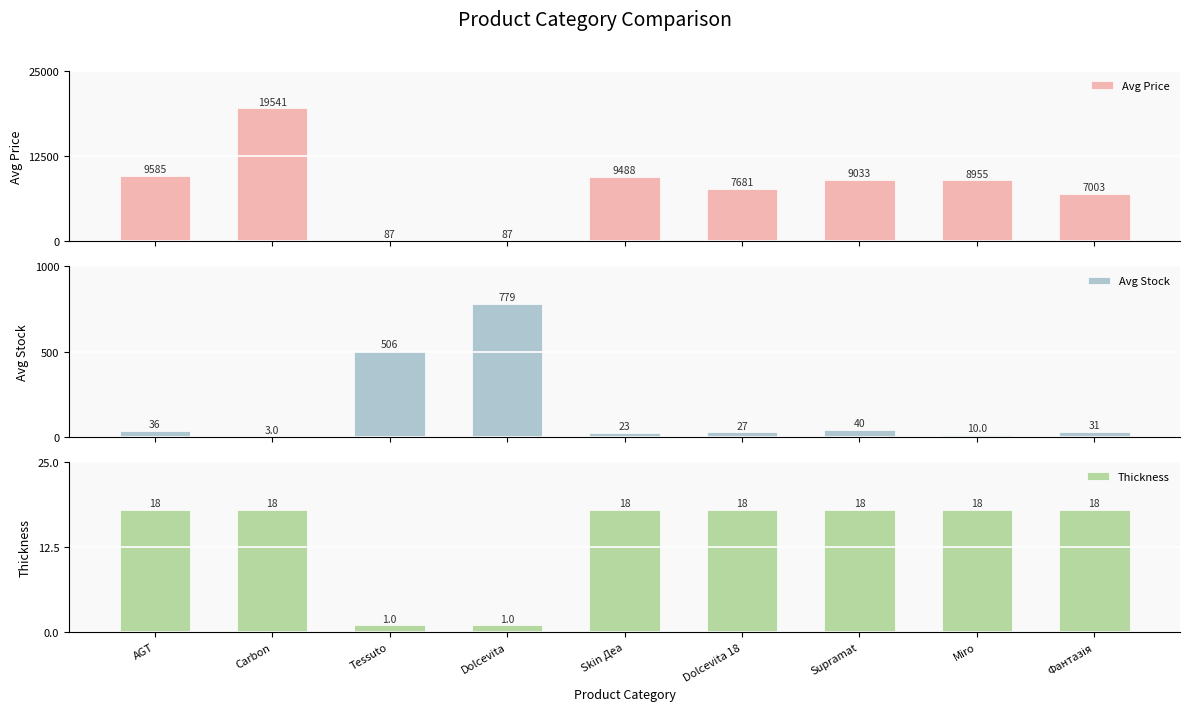

At how many categories does at least one series exceed 12636?

1